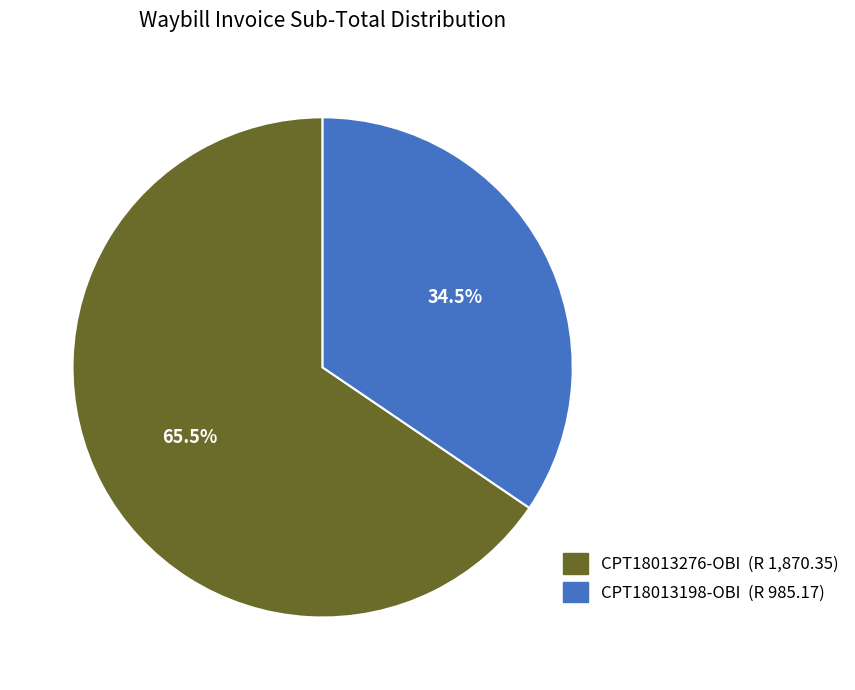

Which category has the biggest portion of the pie?

CPT18013276-OBI